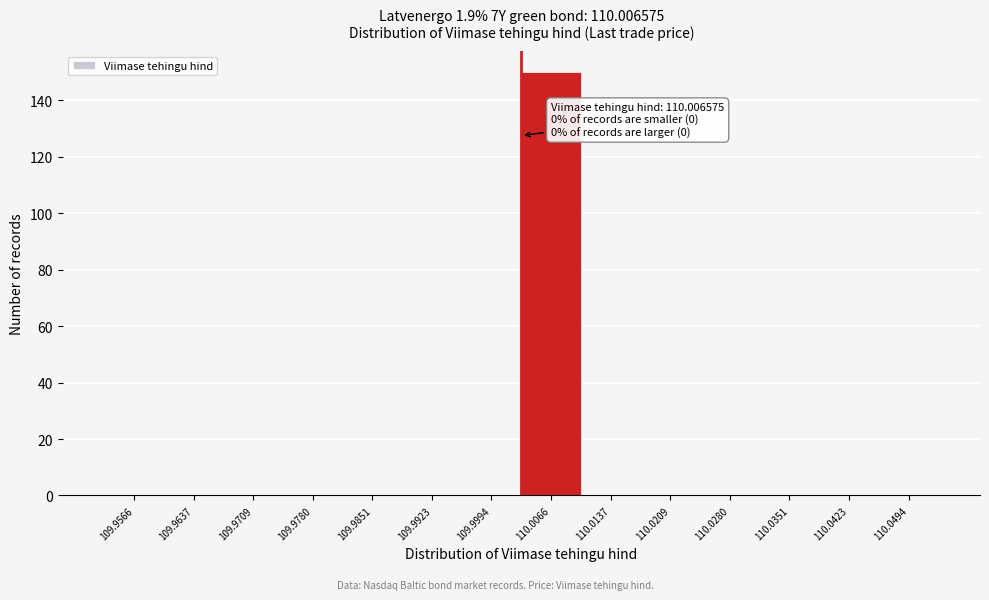

Reading left to right, what are all the values shown in this chart?

109.9566=0	109.9637=0	109.9709=0	109.9780=0	109.9851=0	109.9923=0	109.9994=0	110.0066=150	110.0137=0	110.0209=0	110.0280=0	110.0351=0	110.0423=0	110.0494=0